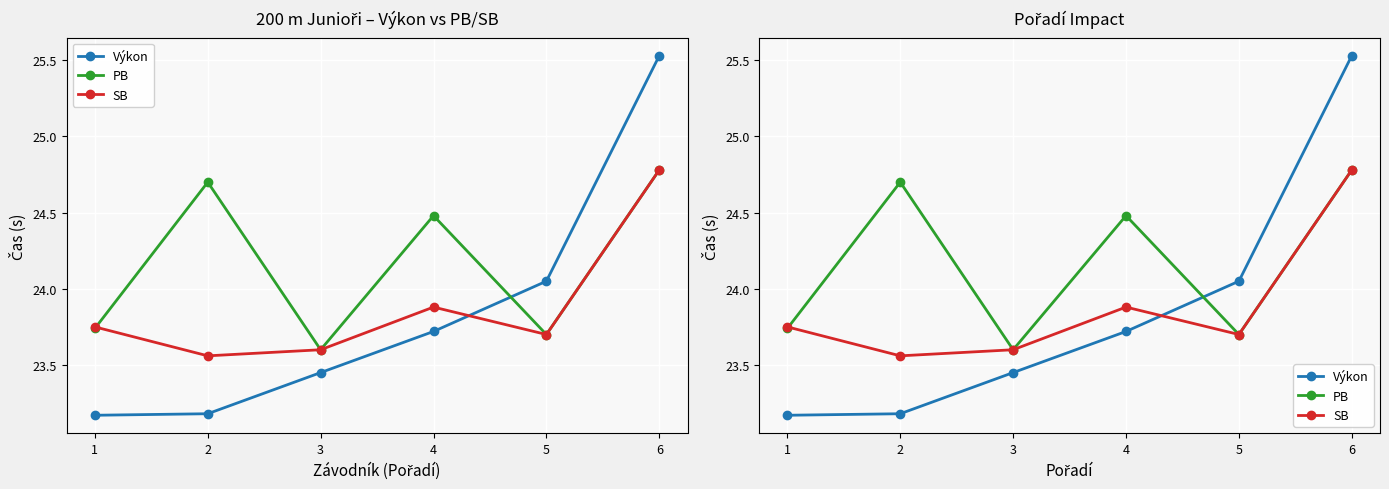

What is the smallest value displayed?

23.2